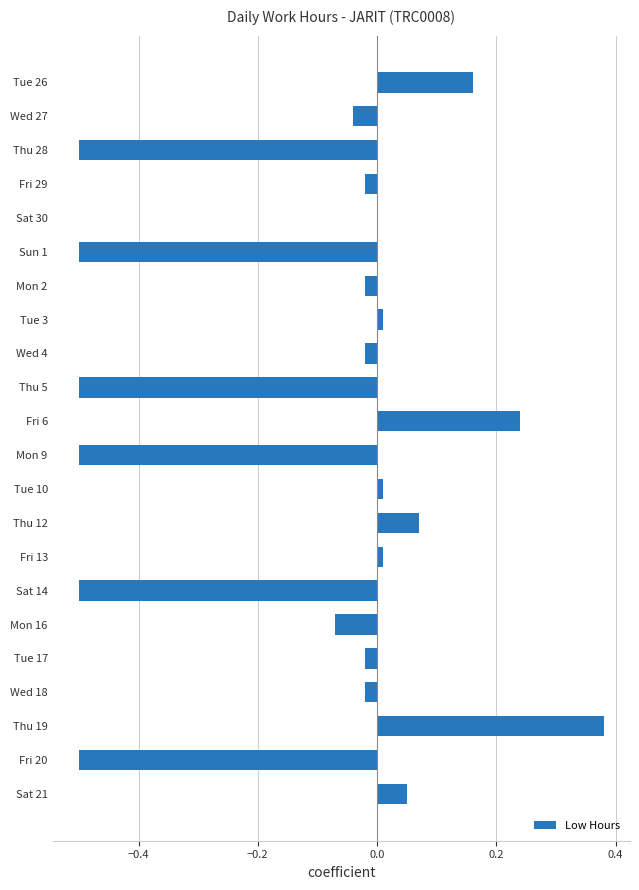

How many categories are shown in the chart?

22